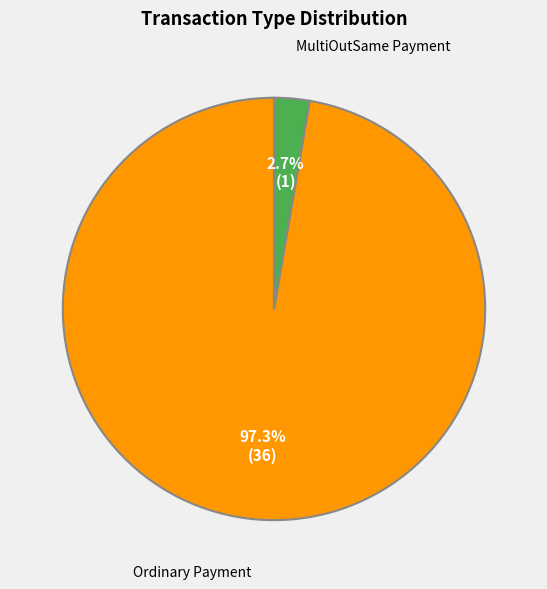

Which slice is the largest?

Ordinary Payment